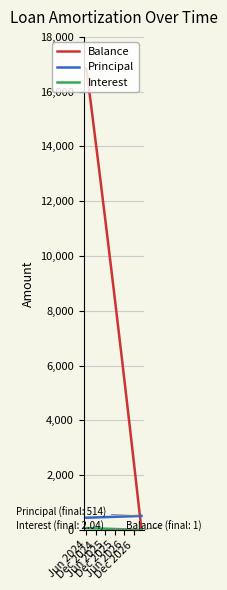

What is the minimum value for Principal?

448.0